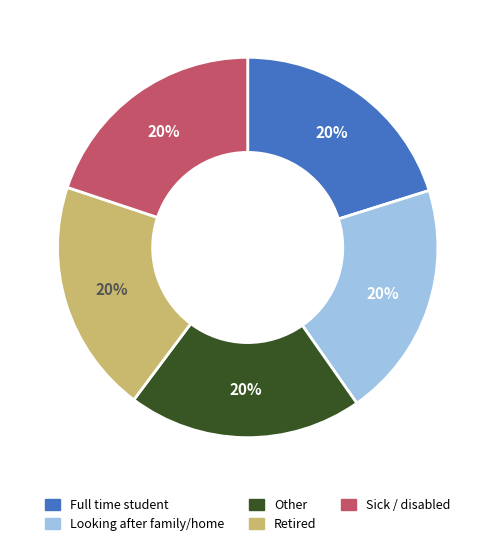

To the nearest percent, what is the average slice percentage?

20%